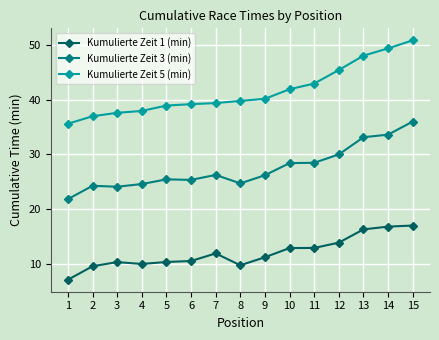

Read the Kumulierte Zeit 3 (min) value at 1.

21.8